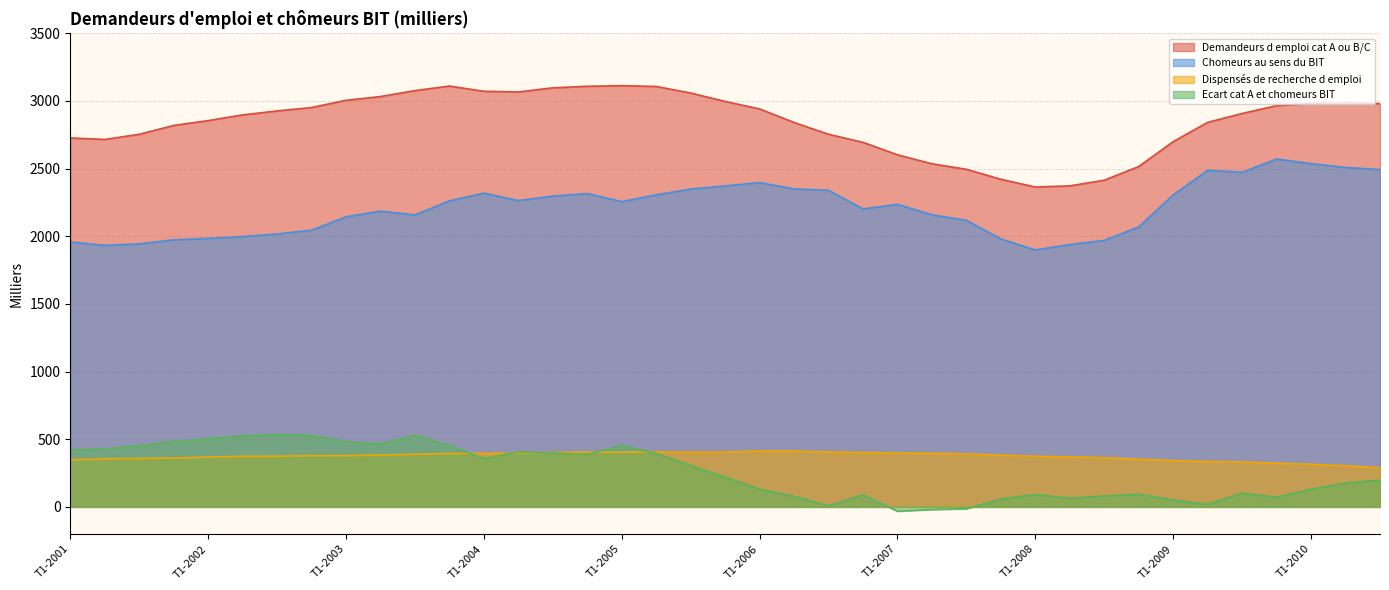

In Chomeurs au sens du BIT, how many points are lower than both neighbors (excluding endpoints)?

7